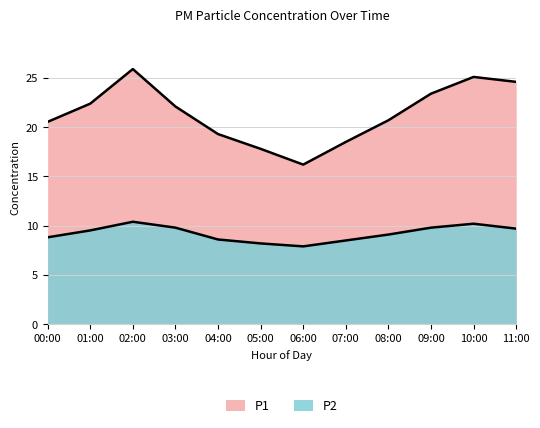

What is the maximum value shown in the chart?

25.9